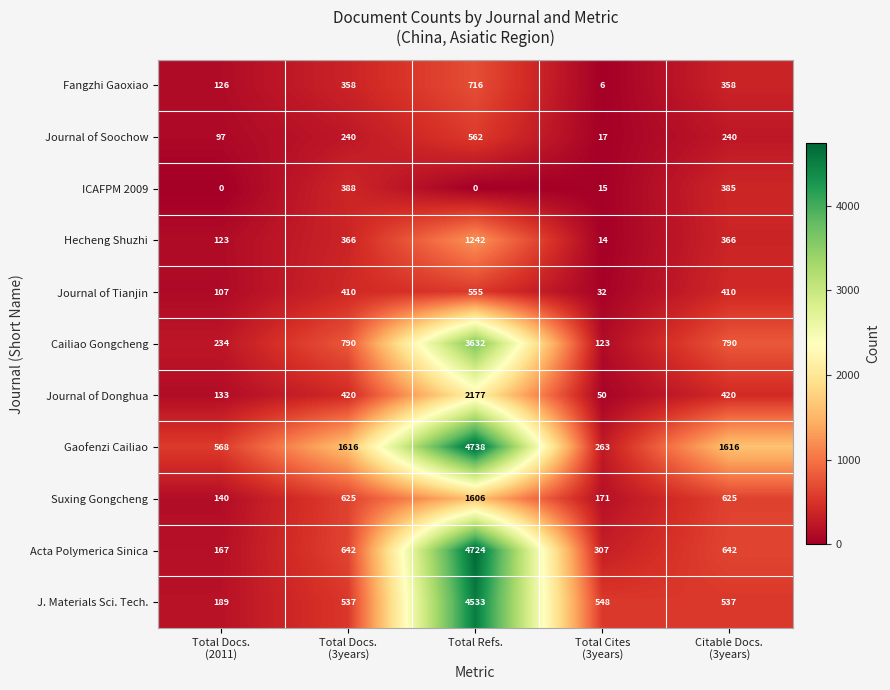

What is the difference between the maximum and second lowest values in the Suxing Gongcheng series?

1435